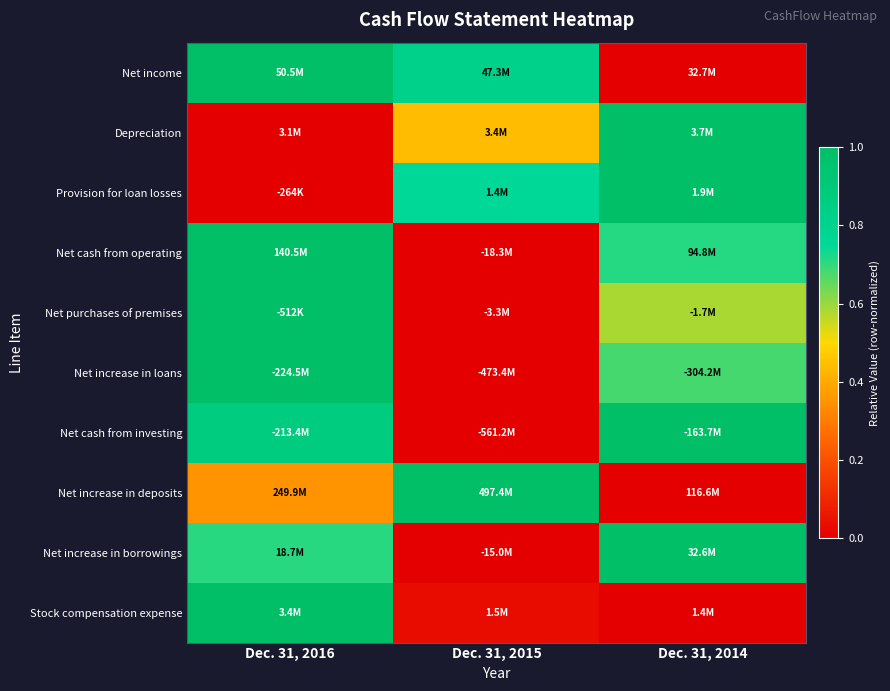

Reading right to left, transcribe all the data shown in this chart.

Net income: Dec. 31, 2014=0.0	Dec. 31, 2015=0.8	Dec. 31, 2016=1.0
Depreciation: Dec. 31, 2014=1.0	Dec. 31, 2015=0.4	Dec. 31, 2016=0.0
Provision for loan losses: Dec. 31, 2014=1.0	Dec. 31, 2015=0.8	Dec. 31, 2016=0.0
Net cash from operating: Dec. 31, 2014=0.7	Dec. 31, 2015=0.0	Dec. 31, 2016=1.0
Net purchases of premises: Dec. 31, 2014=0.6	Dec. 31, 2015=0.0	Dec. 31, 2016=1.0
Net increase in loans: Dec. 31, 2014=0.7	Dec. 31, 2015=0.0	Dec. 31, 2016=1.0
Net cash from investing: Dec. 31, 2014=1.0	Dec. 31, 2015=0.0	Dec. 31, 2016=0.9
Net increase in deposits: Dec. 31, 2014=0.0	Dec. 31, 2015=1.0	Dec. 31, 2016=0.4
Net increase in borrowings: Dec. 31, 2014=1.0	Dec. 31, 2015=0.0	Dec. 31, 2016=0.7
Stock compensation expense: Dec. 31, 2014=0.0	Dec. 31, 2015=0.0	Dec. 31, 2016=1.0